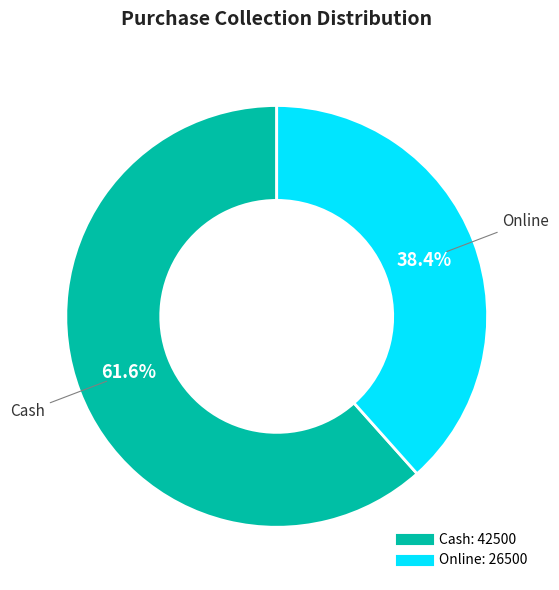

What is the ratio of the value at Online to the value at Cash?

0.6